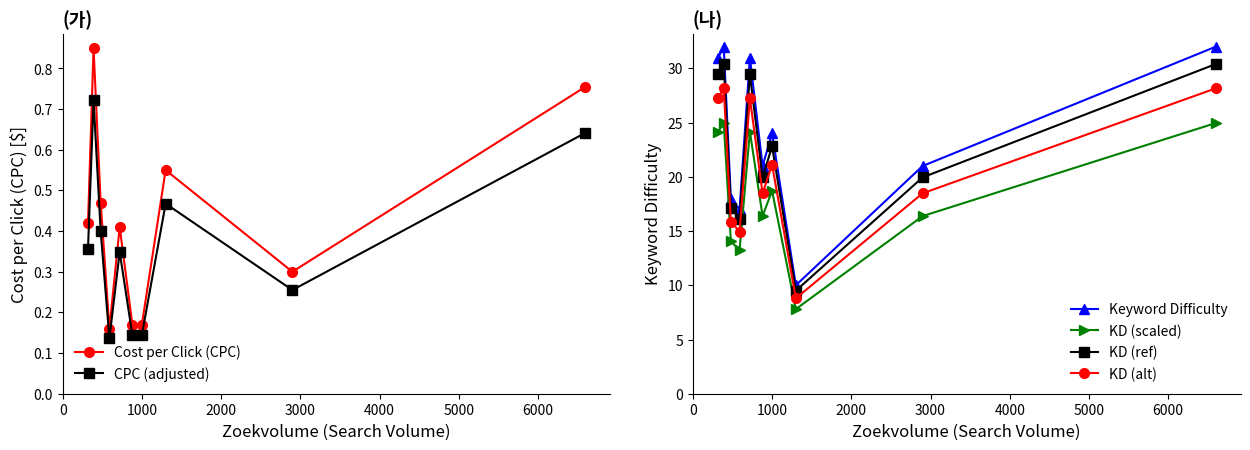

True or false: KD (scaled) and Keyword Difficulty intersect in this chart.

False